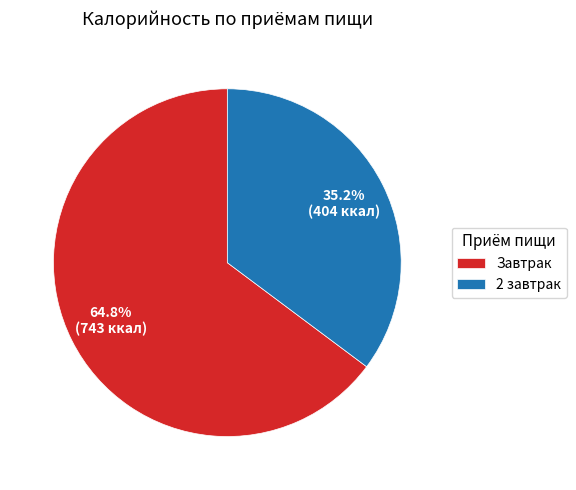

What is the largest slice in the pie chart?

Завтрак